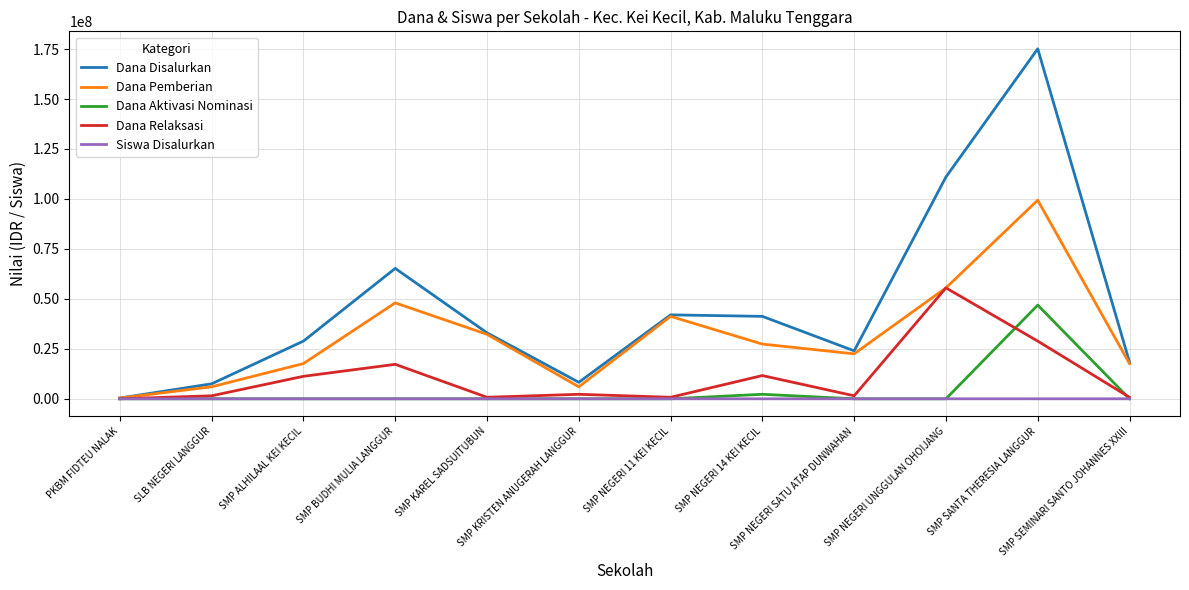

Which series has the largest total across all categories?

Dana Disalurkan